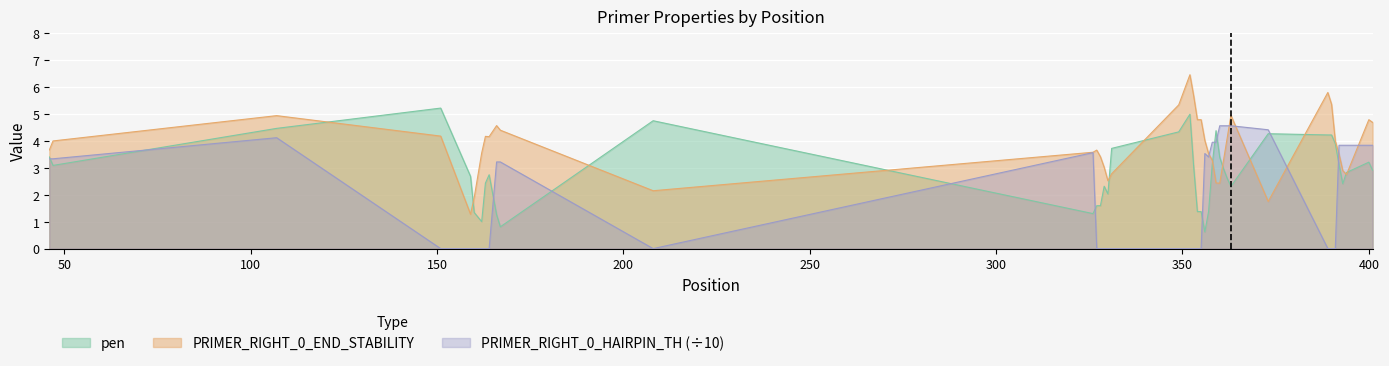

How many data points in PRIMER_RIGHT_0_END_STABILITY are above 4?

18